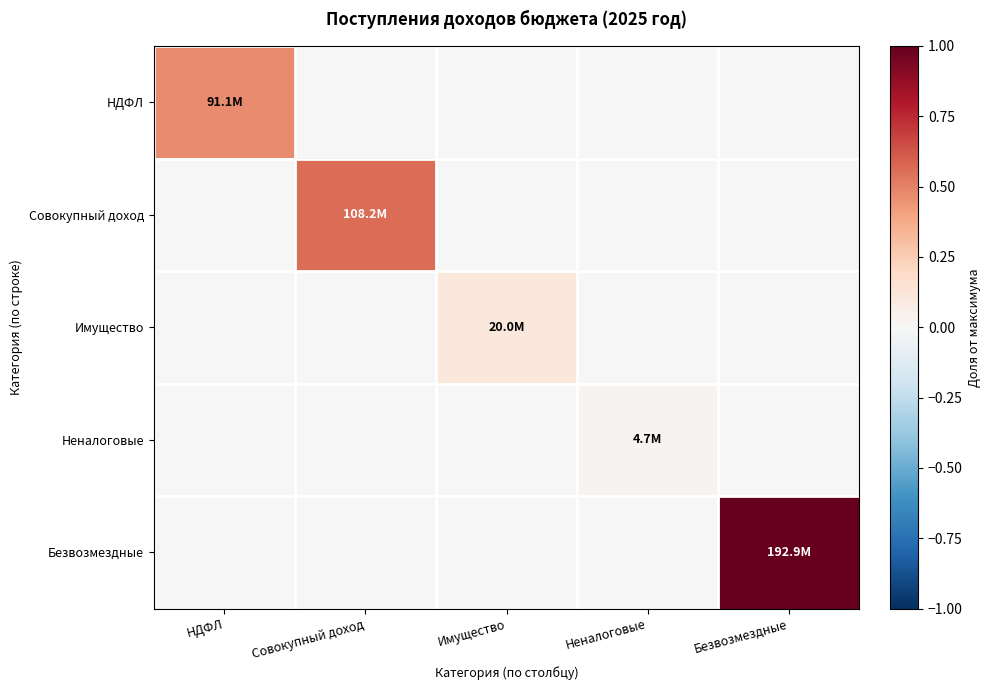

How many data points does each series have?

5